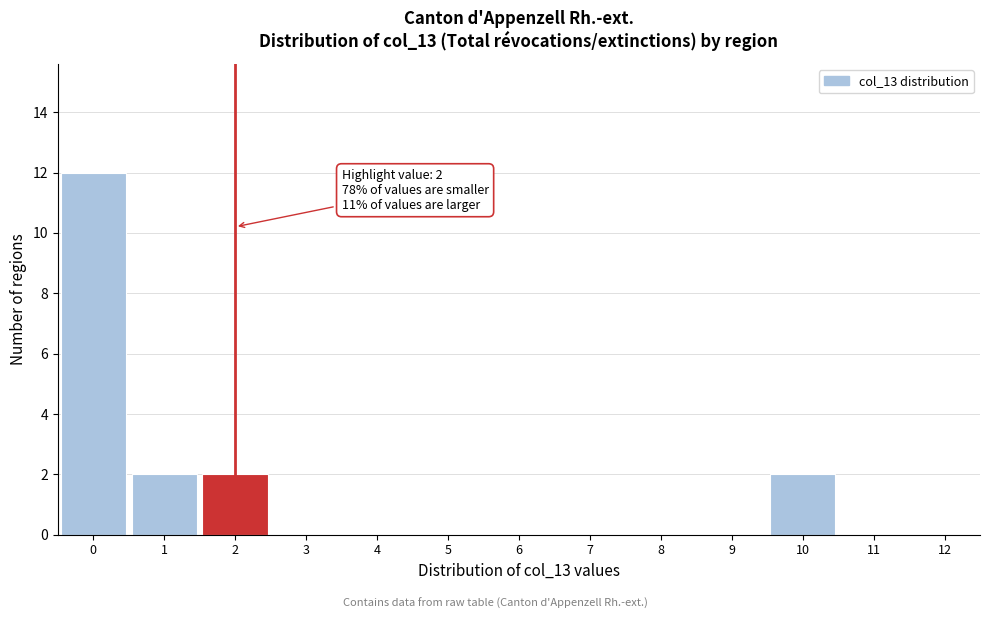

Which range on the x-axis has the tallest bar?

-0.5 to 0.5